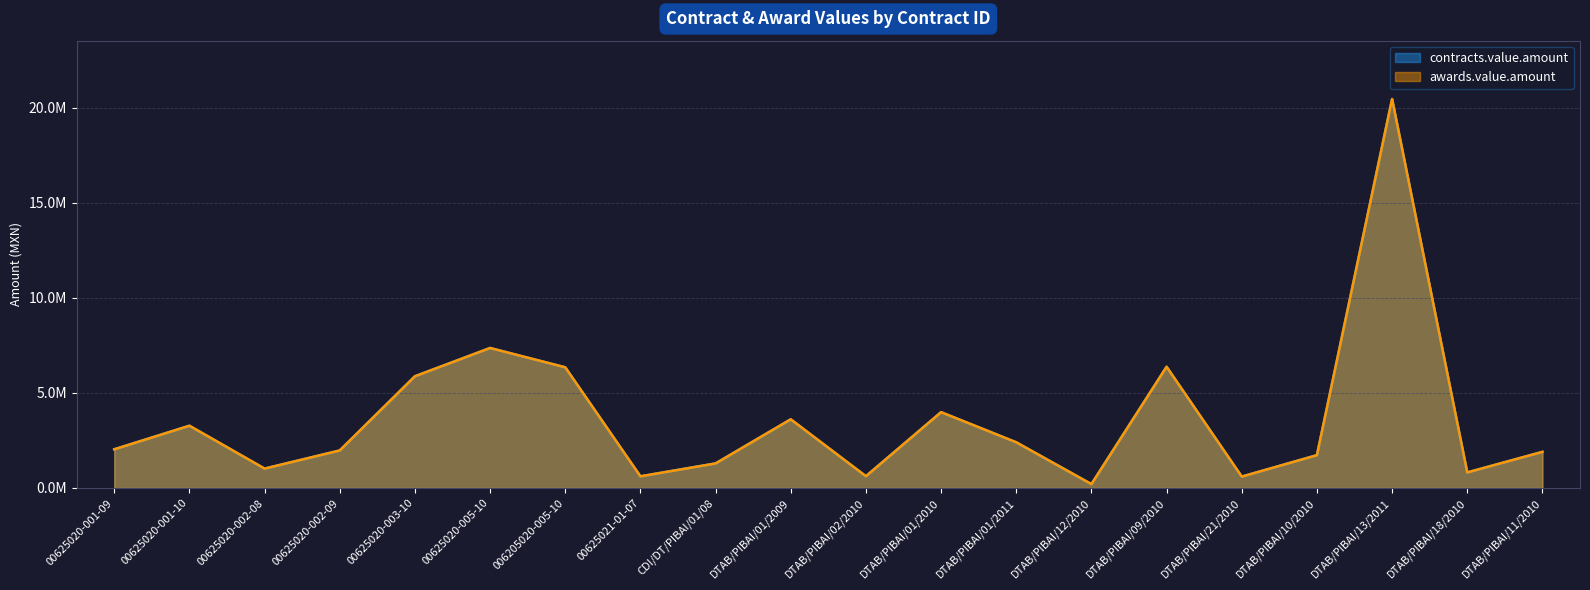

List the series in order of their peak value, lowest first.

contracts.value.amount, awards.value.amount